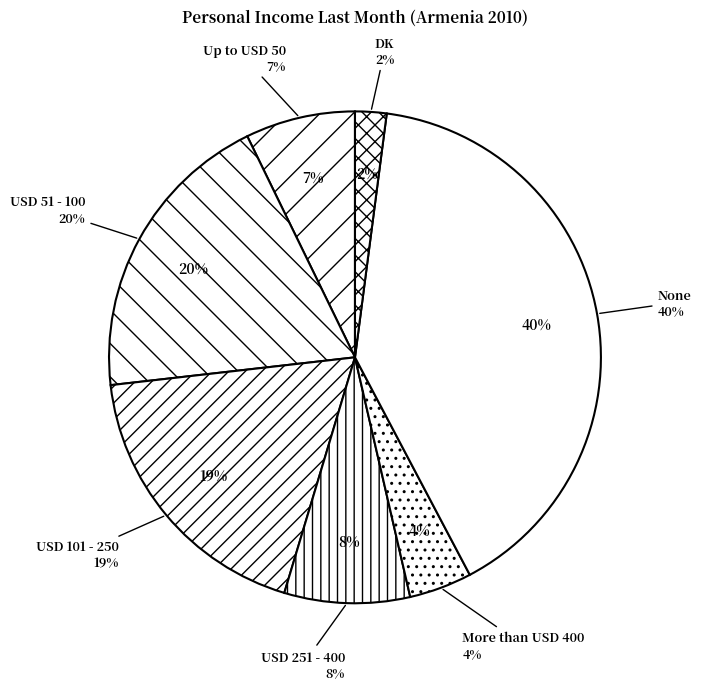

Count the number of slices in the pie.

7